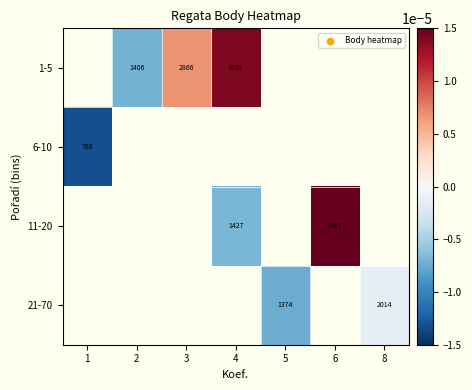

Which has a higher value, 1 or 4?

4